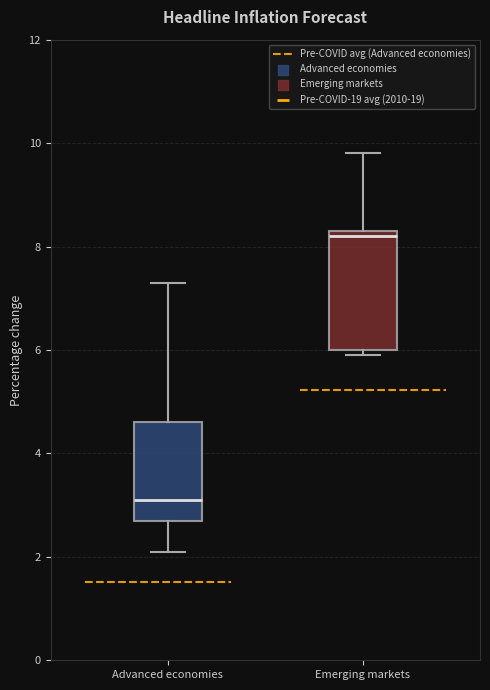

Where does the upper whisker of the box for Advanced economies end on the y-axis? The values are not printed on the chart, so give them approximately, as read against the axis.

7.4